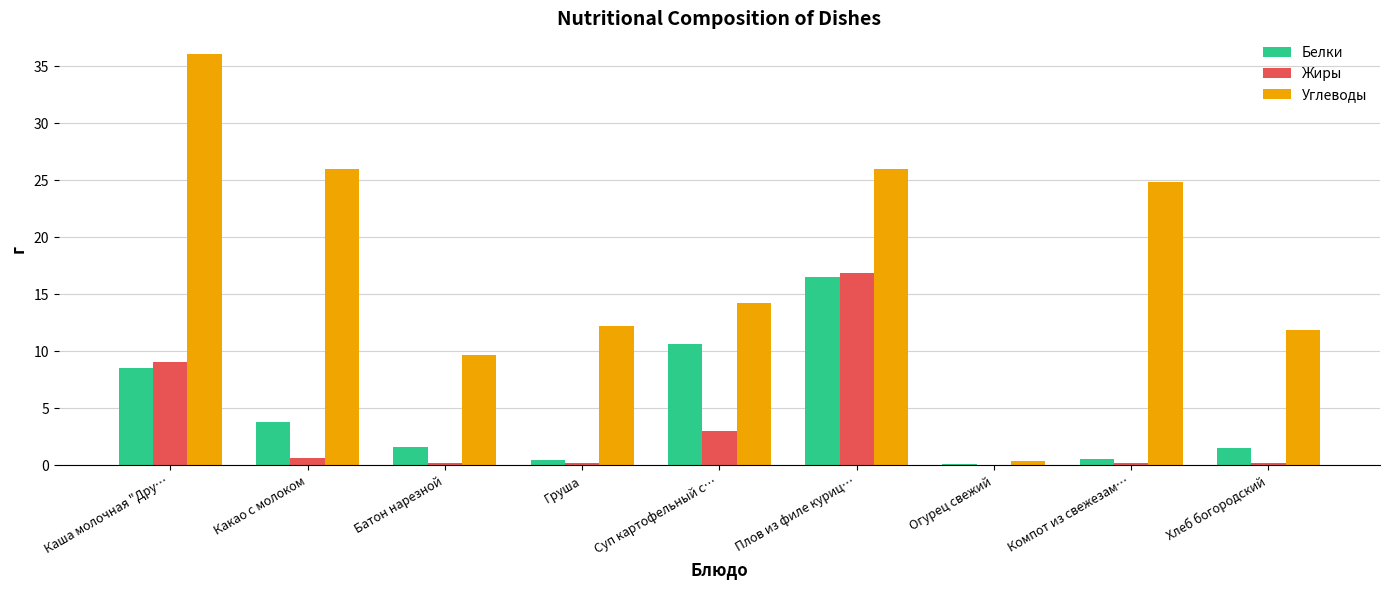

At which label is Жиры closest to 8?

Каша молочная "Дру…